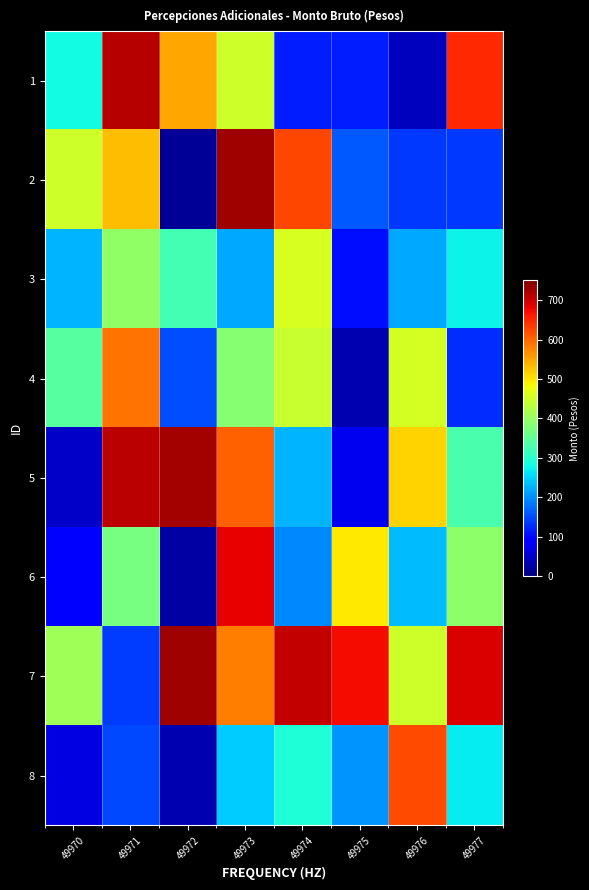

Reading left to right, list all the values displayed in this chart.

1: 49970=280.8	49971=712.9	49972=548.9	49973=448.9	49974=117.0	49975=117.0	49976=43.6	49977=649.5
2: 49970=450.7	49971=530.9	49972=15.4	49973=727.3	49974=624.2	49975=159.2	49976=136.3	49977=137.5
3: 49970=228.1	49971=393.5	49972=323.9	49973=218.4	49974=458.8	49975=104.6	49976=219.1	49977=274.7
4: 49970=342.0	49971=588.7	49972=149.7	49973=385.6	49974=444.2	49975=34.8	49976=455.6	49977=127.9
5: 49970=48.8	49971=711.5	49972=724.1	49973=606.2	49974=228.4	49975=73.2	49976=513.1	49977=330.0
6: 49970=91.5	49971=371.3	49972=25.8	49973=681.8	49974=194.0	49975=496.8	49976=233.7	49977=390.0
7: 49970=409.9	49971=138.6	49972=727.0	49973=581.2	49974=704.5	49975=671.0	49976=448.3	49977=691.2
8: 49970=66.4	49971=147.0	49972=33.9	49973=243.9	49974=291.4	49975=203.5	49976=621.4	49977=267.5